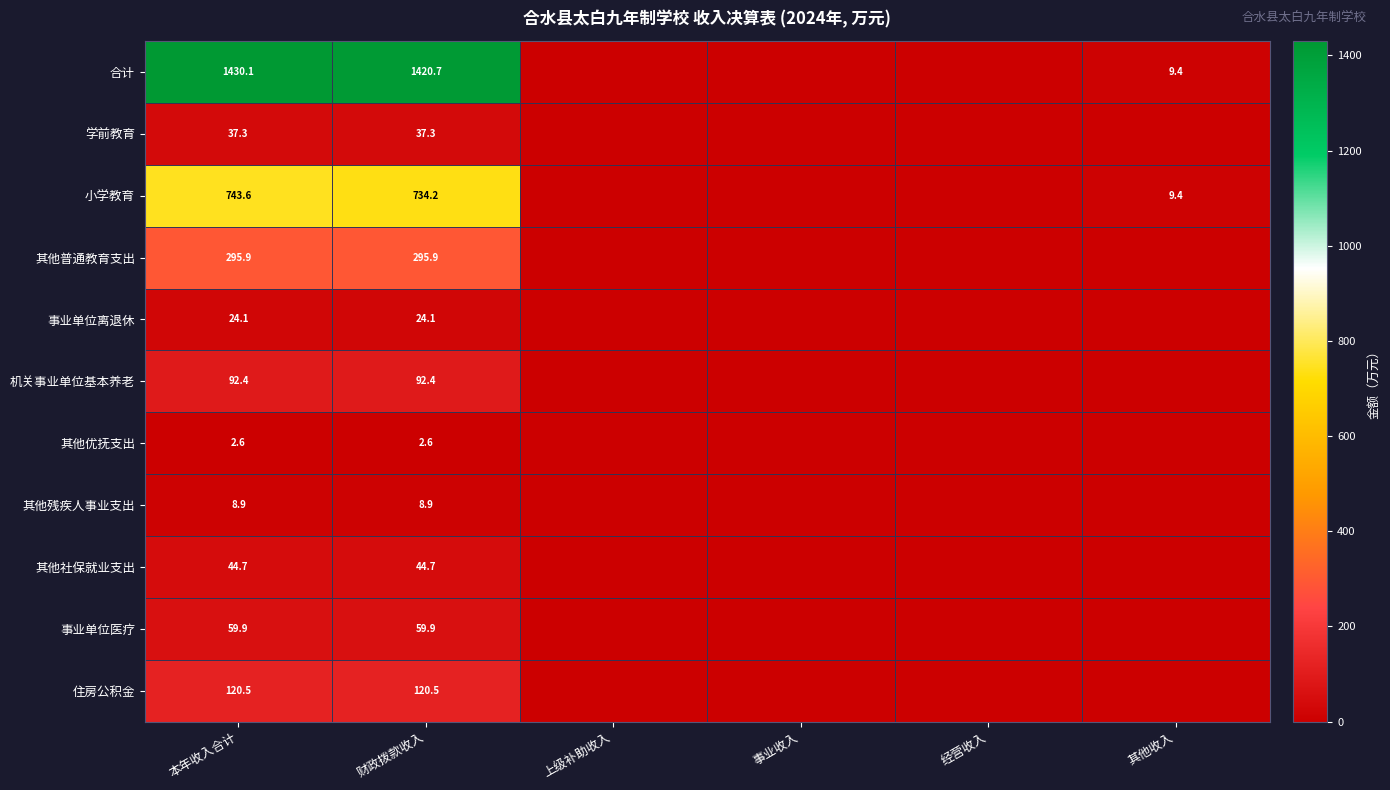

At which category does the chart reach its peak across all series?

本年收入合计